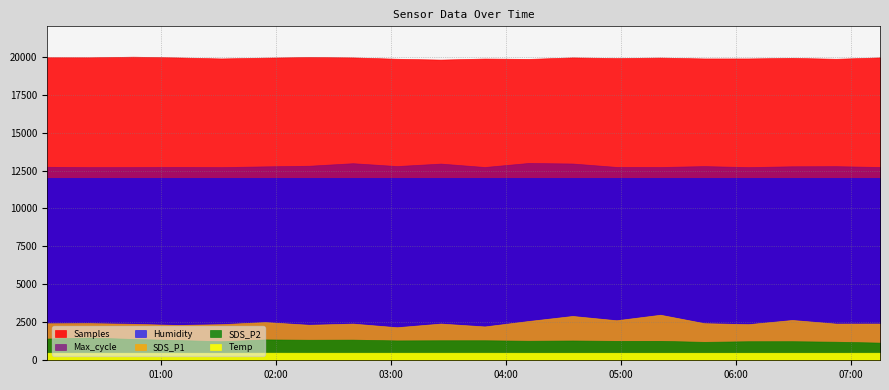

True or false: Samples and Humidity intersect in this chart.

False